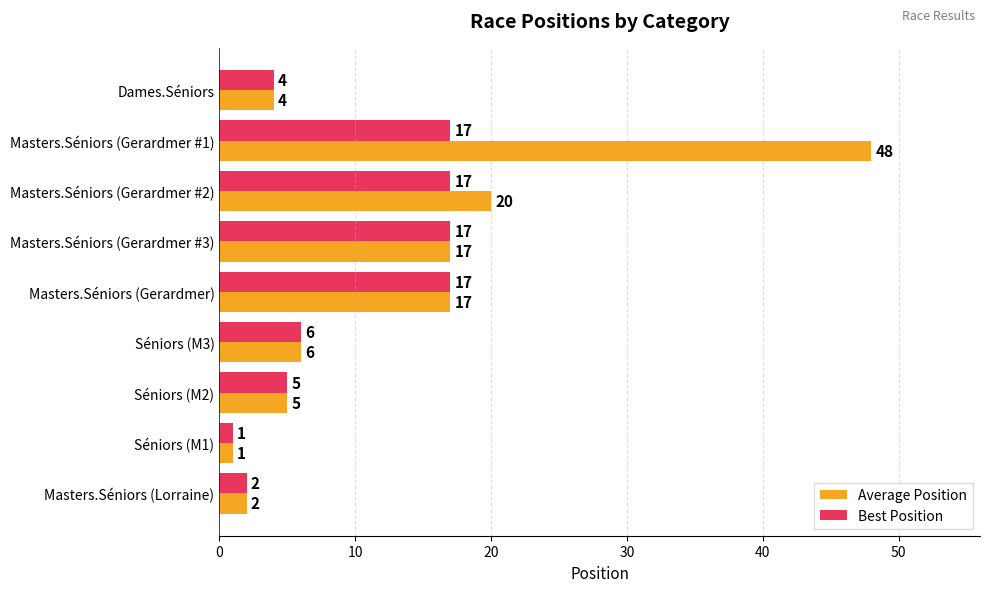

How many data points in Average Position are less than 6?

4